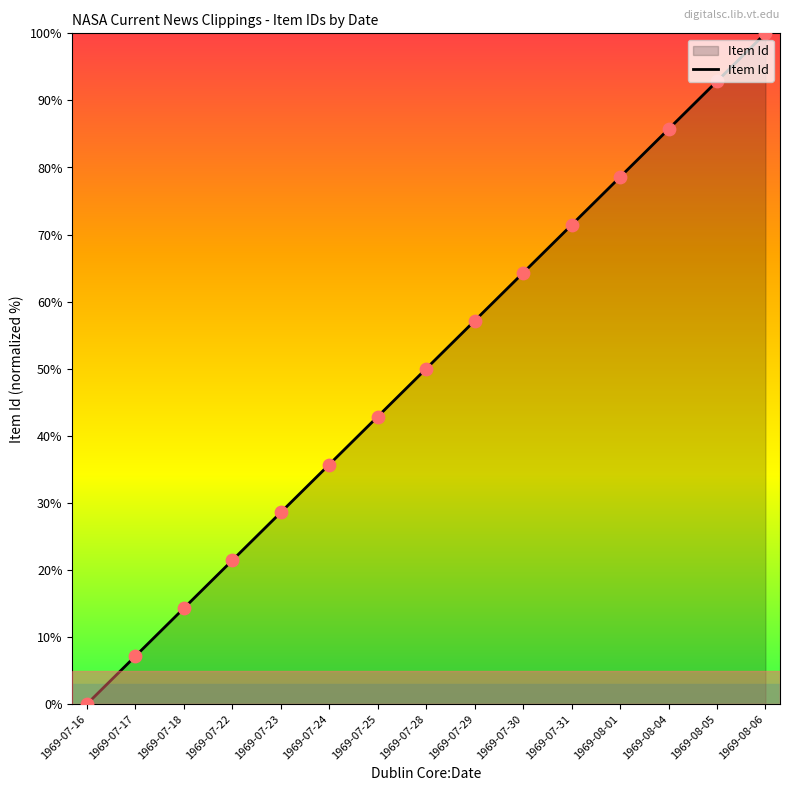

What is the ratio of the value at 1969-07-23 to the value at 1969-07-22?

1.3